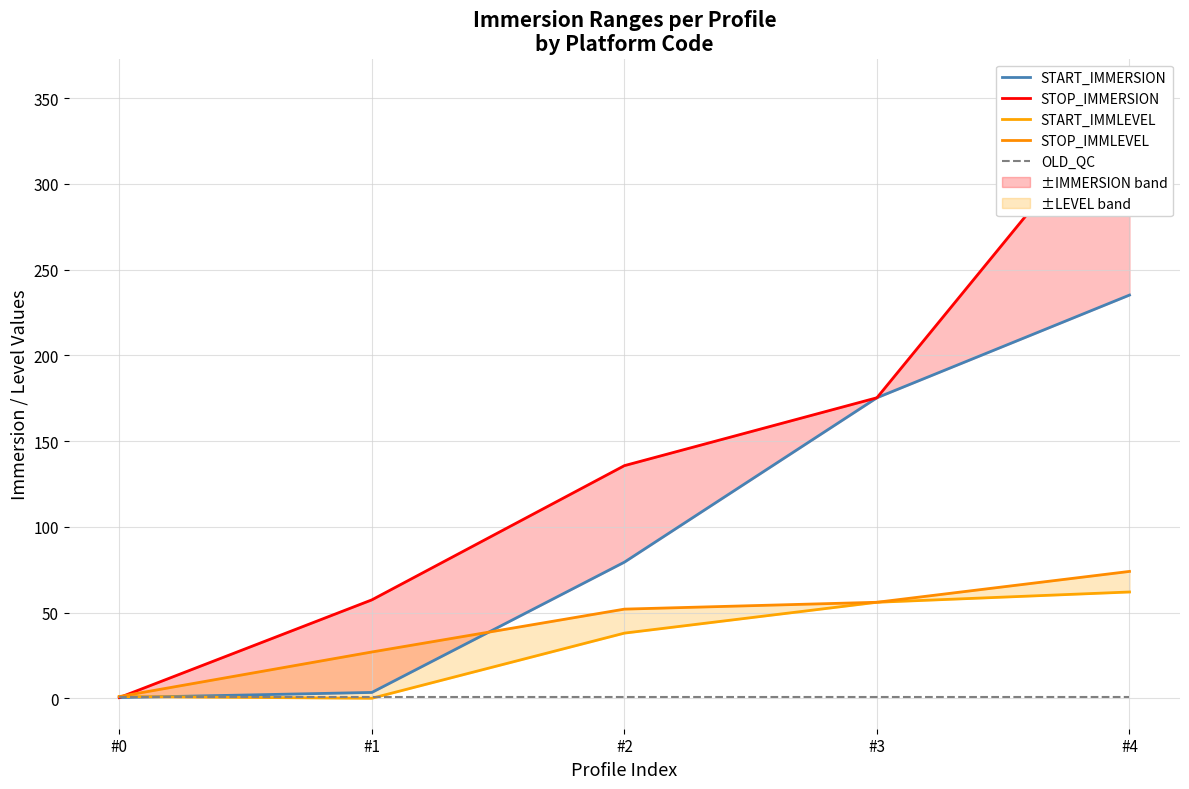

At how many categories does at least one series exceed 176?

1